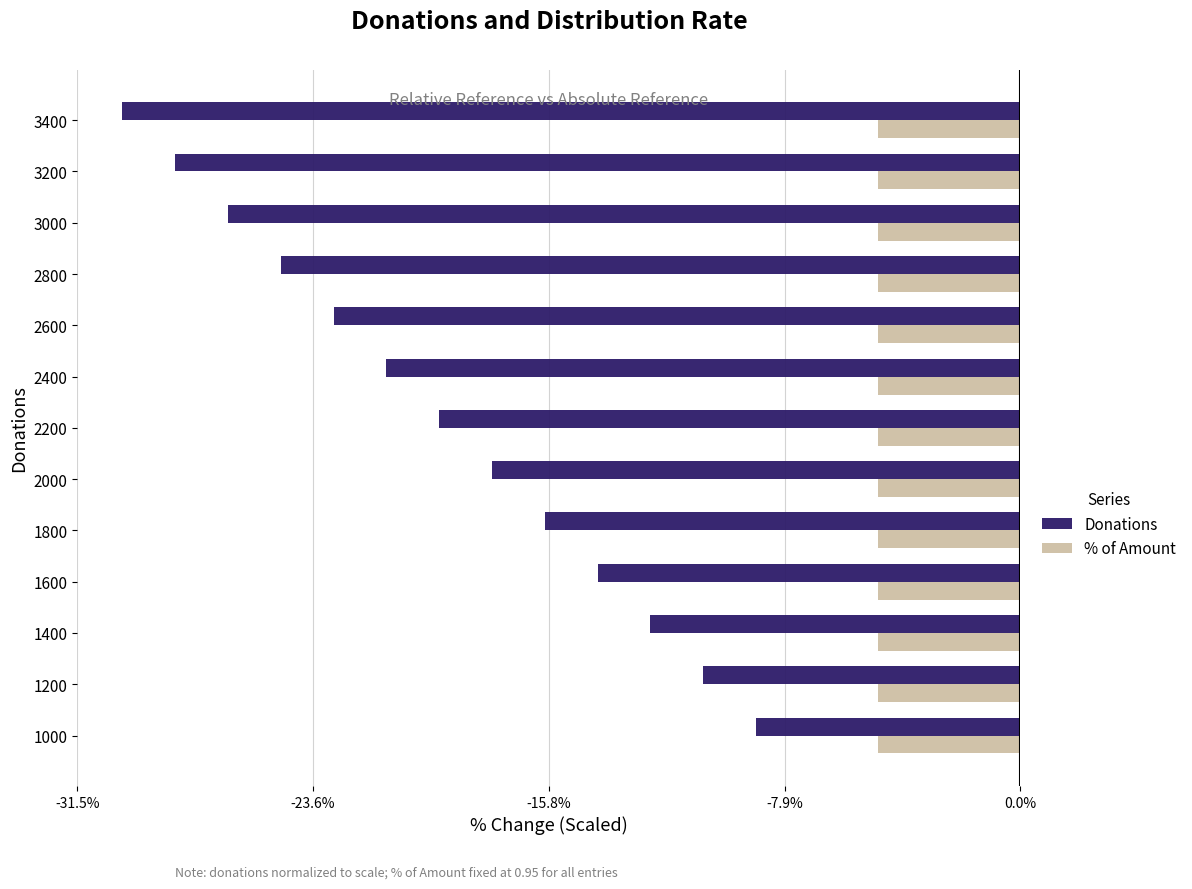

What is the sum of all Donations values?

-252.4